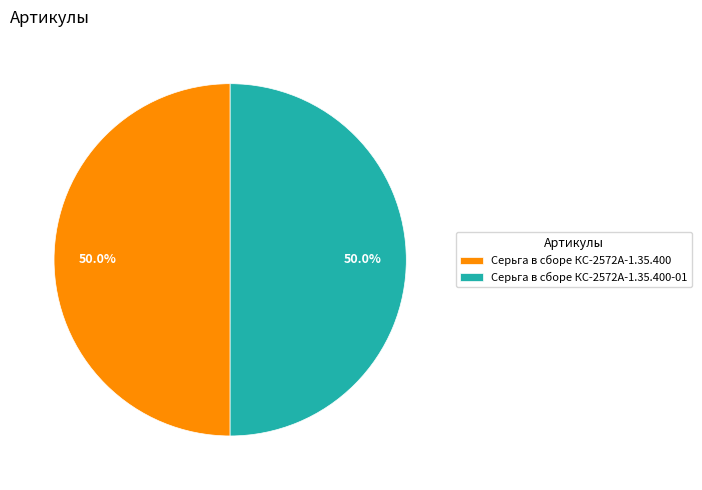

The Серьга в сборе КС-2572А-1.35.400 slice represents 50% of the pie. True or false?

True